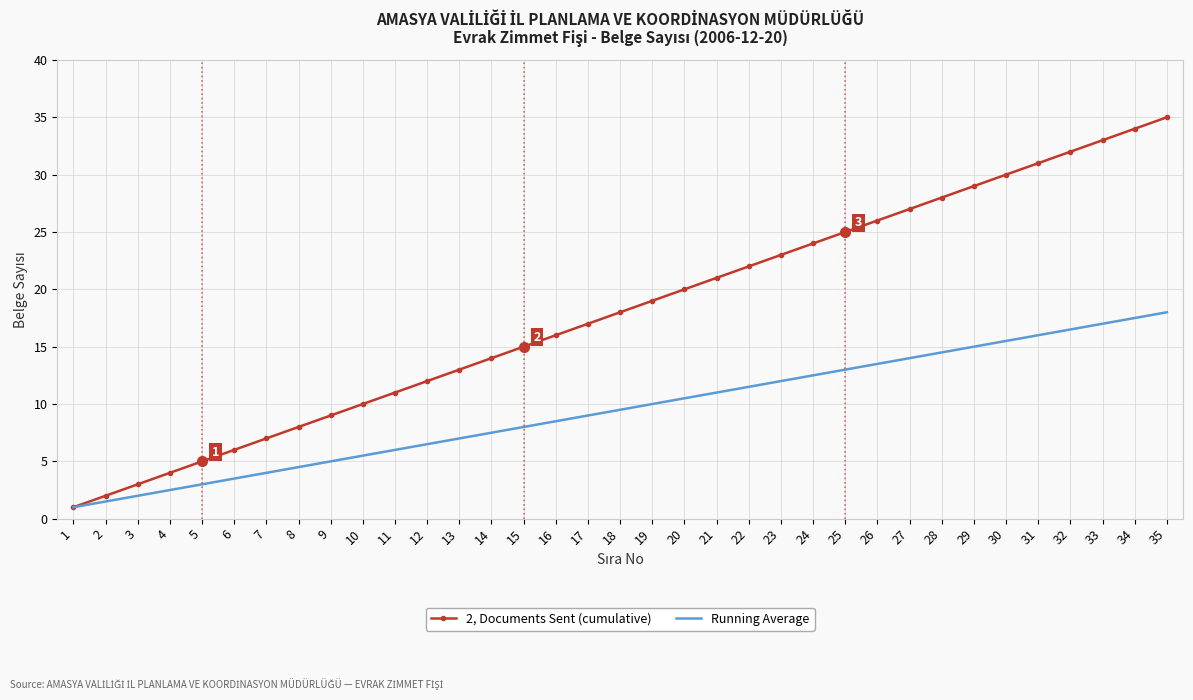

Read the Running Average value at 3.

2.0